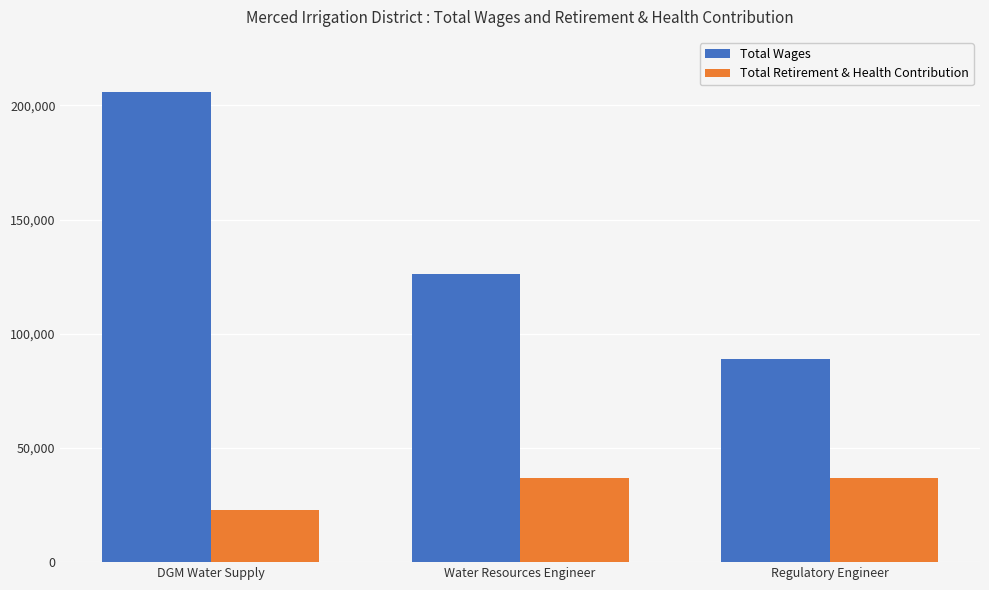

What is the lowest value of the Total Retirement & Health Contribution series?

22751